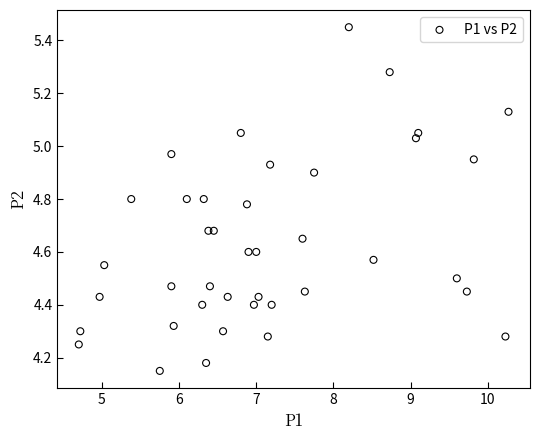

What is the range of Y values (max minus min)?

1.3